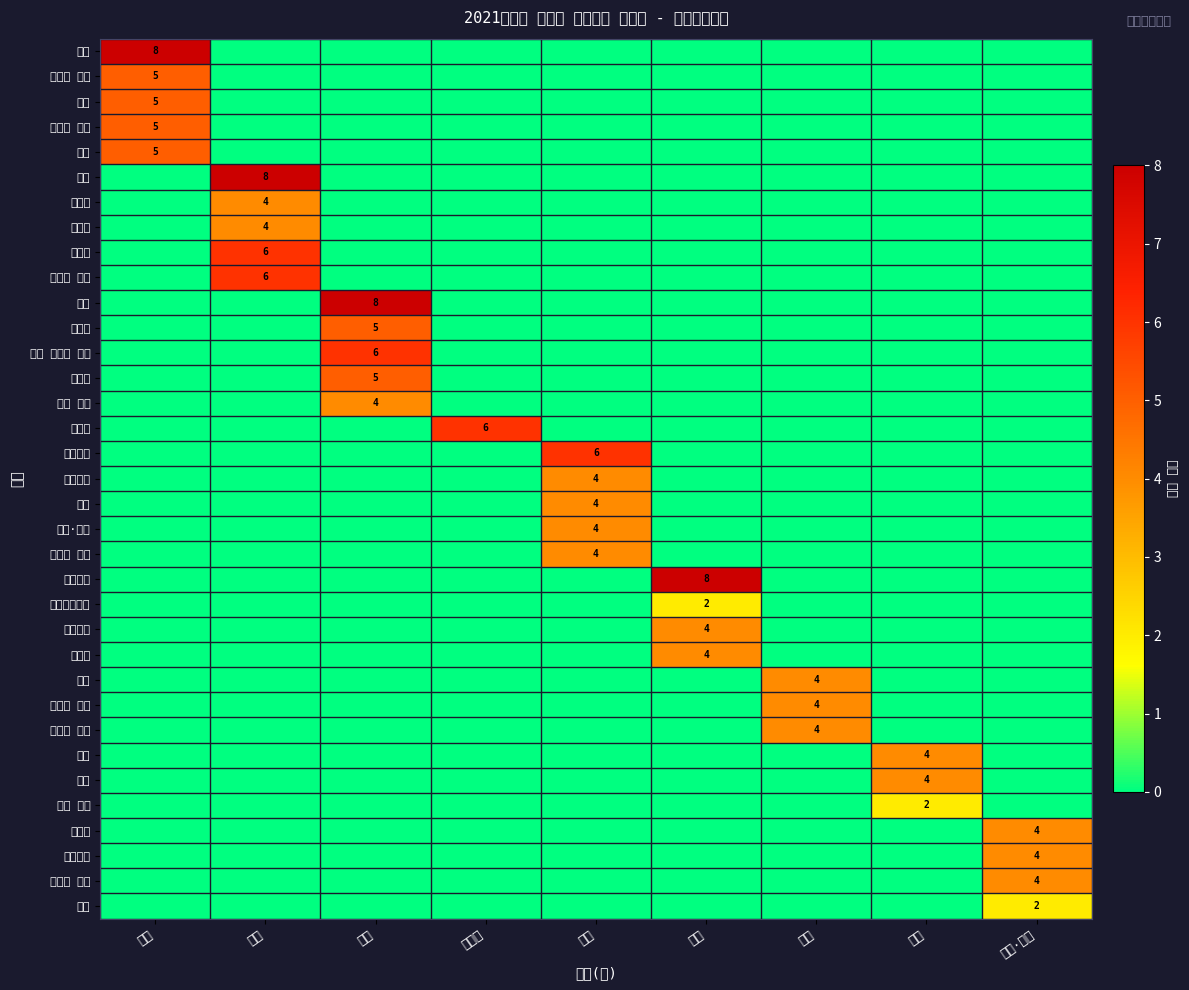

List the series in order of their peak value, highest first.

국어, 수학, 영어, 통합과학, 미적분, 확률과 통계, 영어 독해와 작문, 한국사, 통합사회, 화법과 작문, 독서, 언어와 매체, 문학, 영어Ⅰ, 영어Ⅱ, 수학Ⅰ, 수학Ⅱ, 진로 영어, 한국지리, 경제, 사회·문화, 생활과 윤리, 물리학Ⅰ, 화학Ⅰ, 체육, 운동과 건강, 스포츠 생활, 음악, 미술, 한문Ⅰ, 일본어Ⅰ, 진로와 직업, 과학탐구실험, 미술 창작, 논술